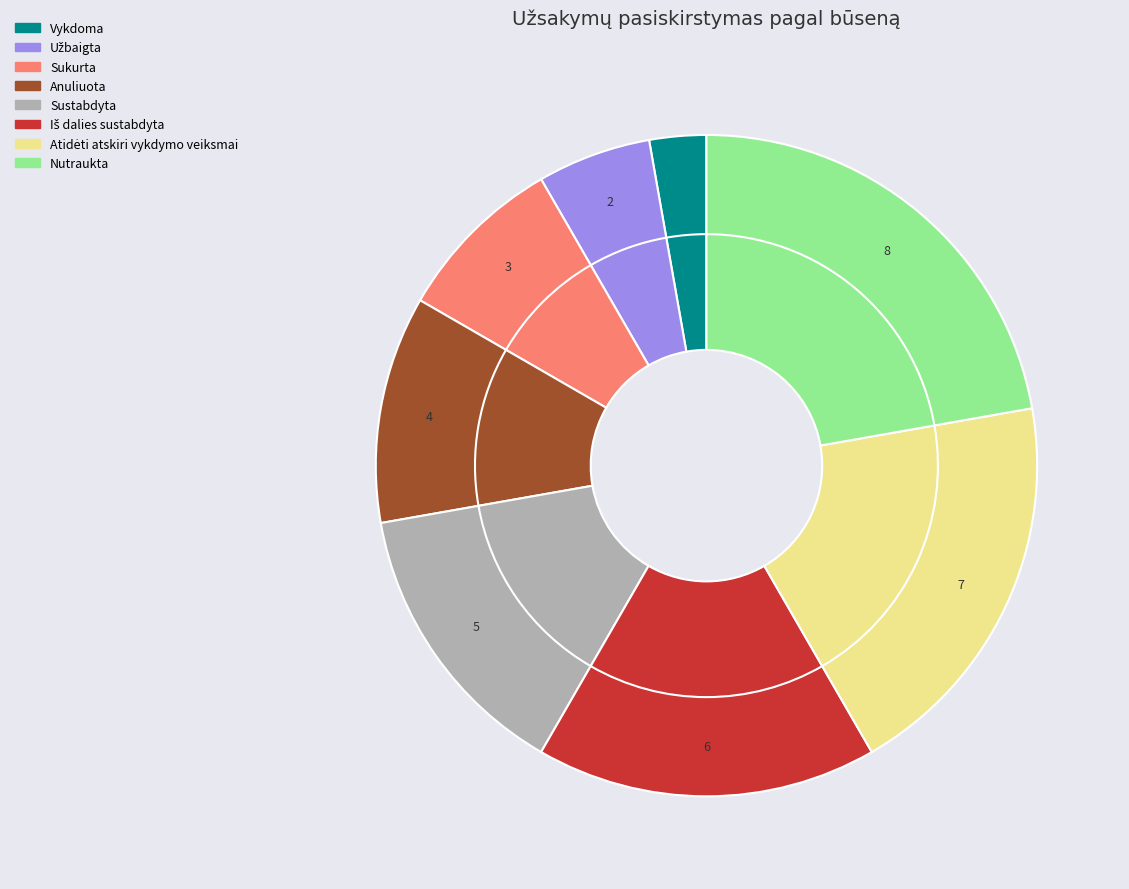

What percentage is the Vykdoma slice, to the nearest percent?

3%